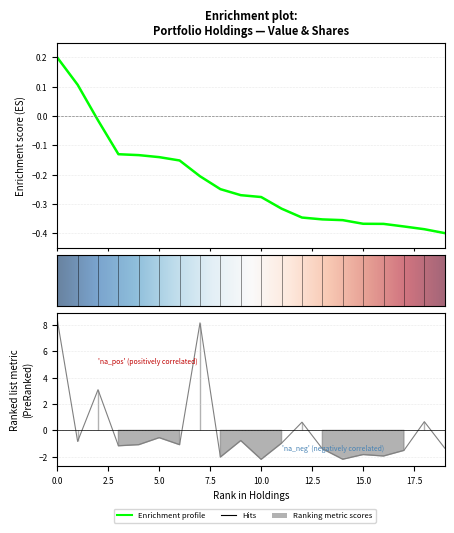

Reading right to left, transcribe all the data shown in this chart.

Value: -0.4	-0.4	-0.4	-0.4	-0.4	-0.4	-0.4	-0.3	-0.3	-0.3	-0.3	-0.2	-0.2	-0.2	-0.1	-0.1	-0.1	-0.0	0.1	0.2
Shares: -1.3	0.7	-1.5	-1.9	-1.8	-2.2	-1.4	0.6	-1.0	-2.2	-0.8	-2.0	8.1	-1.1	-0.6	-1.1	-1.2	3.1	-0.8	8.4